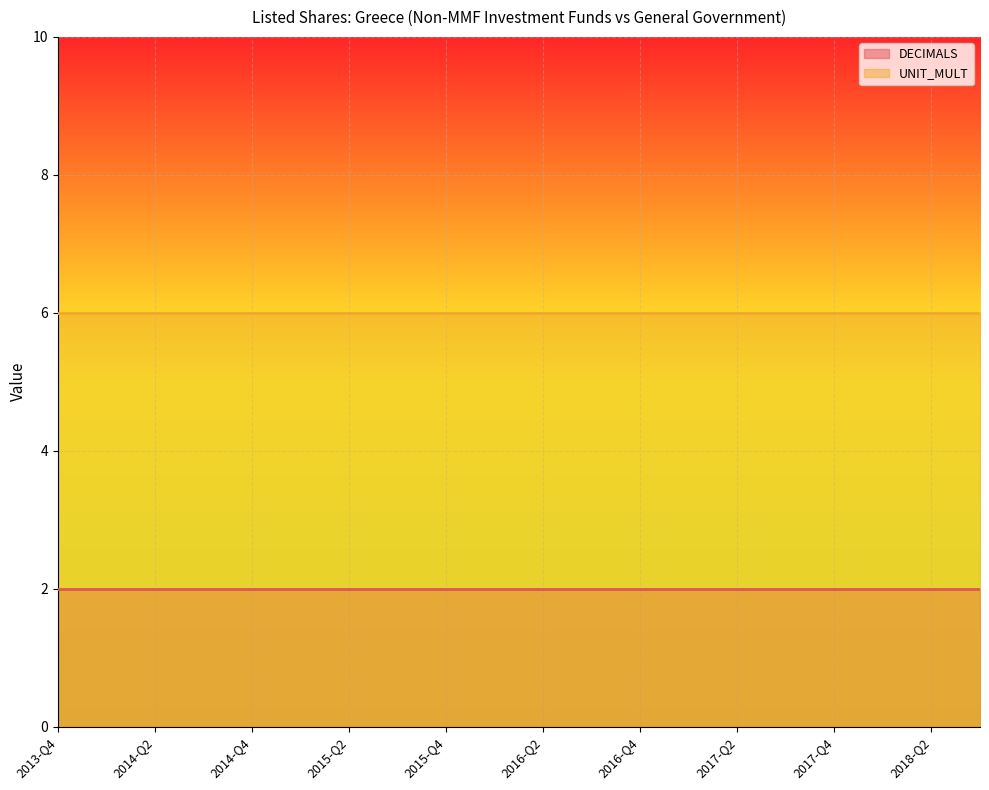

What is the difference between the highest and lowest values at 2017-Q4?

4